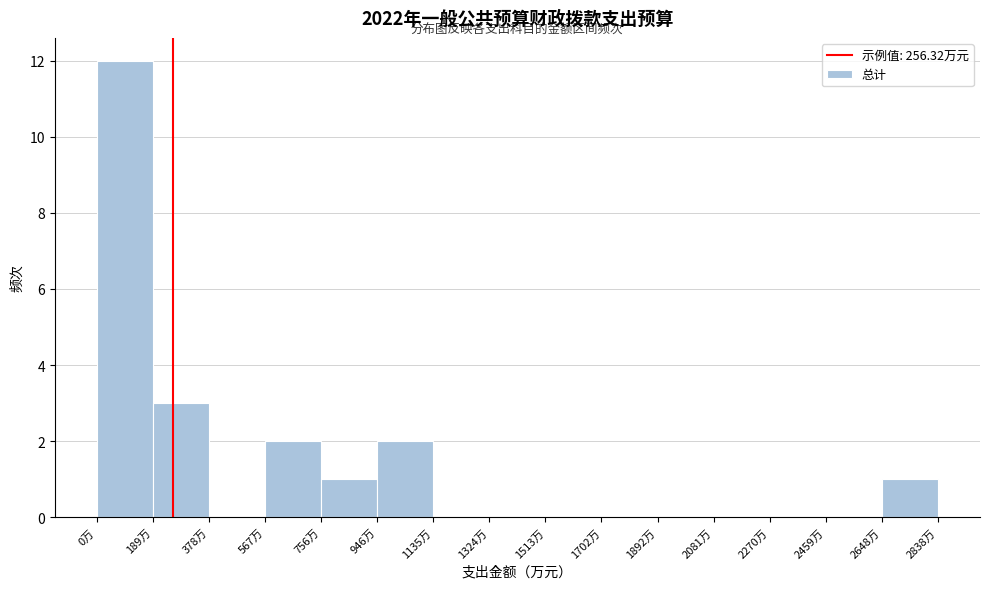

Reading left to right, transcribe this chart: for each bar, give the range it covers on the x-axis and its height. Neither the bar edges nor the heights are printed on the chart, so give them approximately, as read against the axes.

0 to 180: 12
180 to 380: 3
380 to 560: 0
560 to 760: 2
760 to 940: 1
940 to 1140: 2
1140 to 1320: 0
1320 to 1520: 0
1520 to 1700: 0
1700 to 1900: 0
1900 to 2080: 0
2080 to 2280: 0
2280 to 2460: 0
2460 to 2640: 0
2640 to 2840: 1